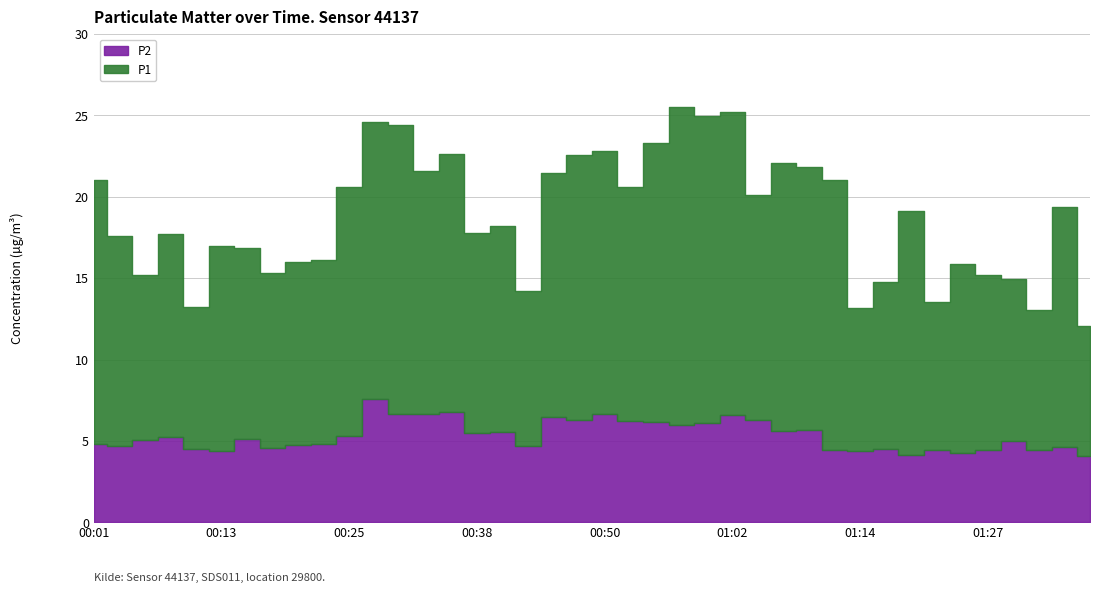

What is the maximum value shown in the chart?

19.5